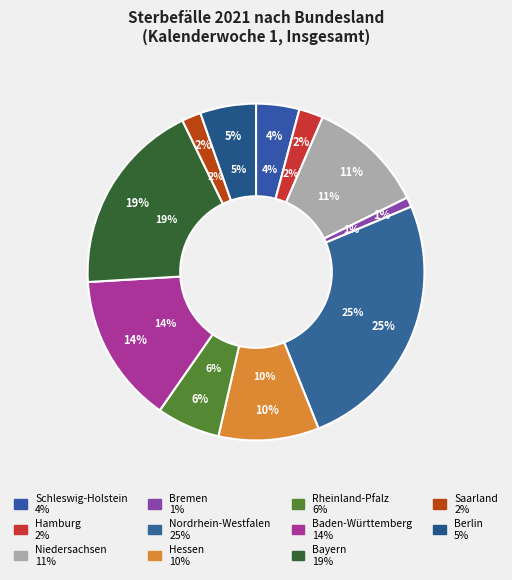

Between Schleswig-Holstein and Nordrhein-Westfalen, which is larger?

Nordrhein-Westfalen